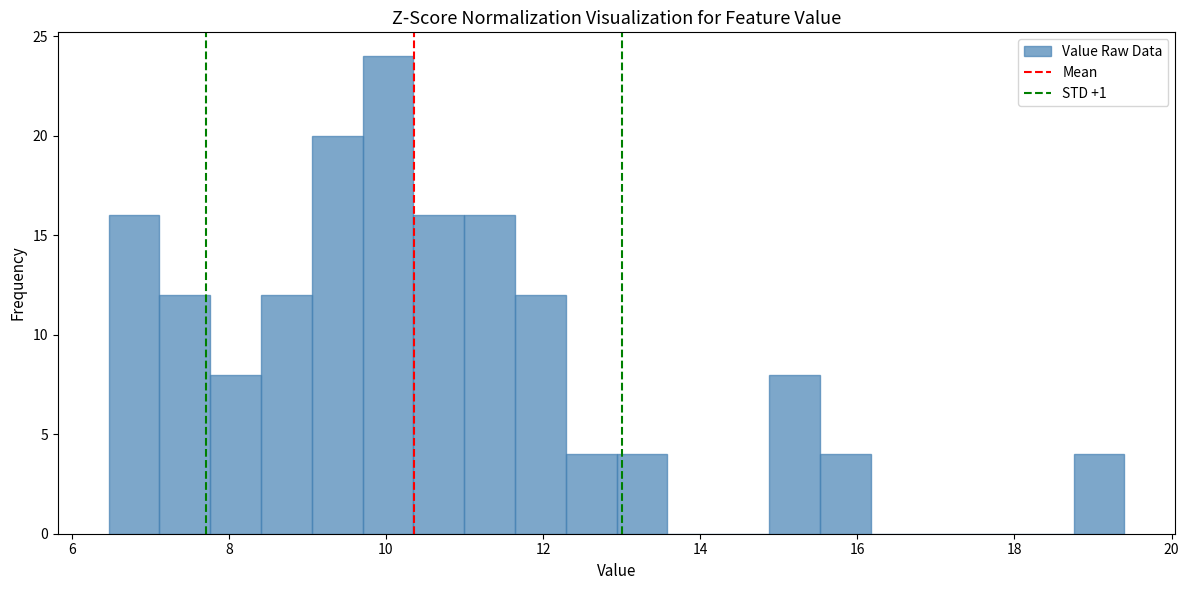

Read against the x-axis, roughly where is the centre of the tallest bar?

10.0